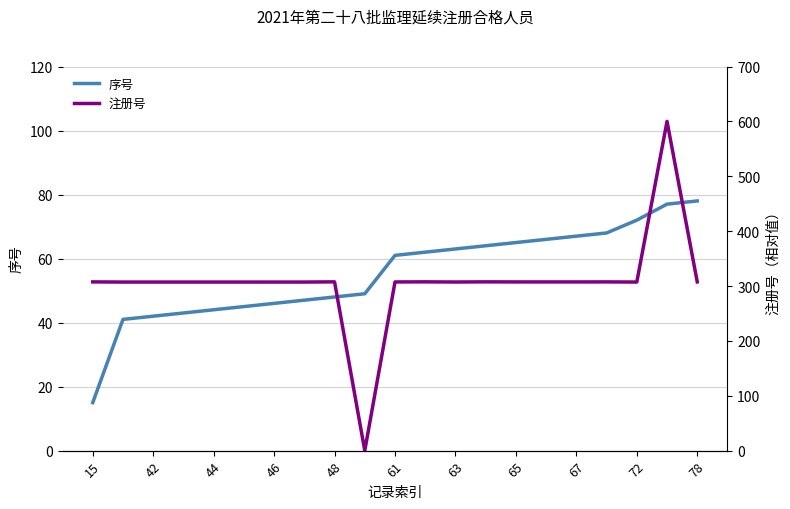

How many times do 注册号 and 序号 cross each other?

2